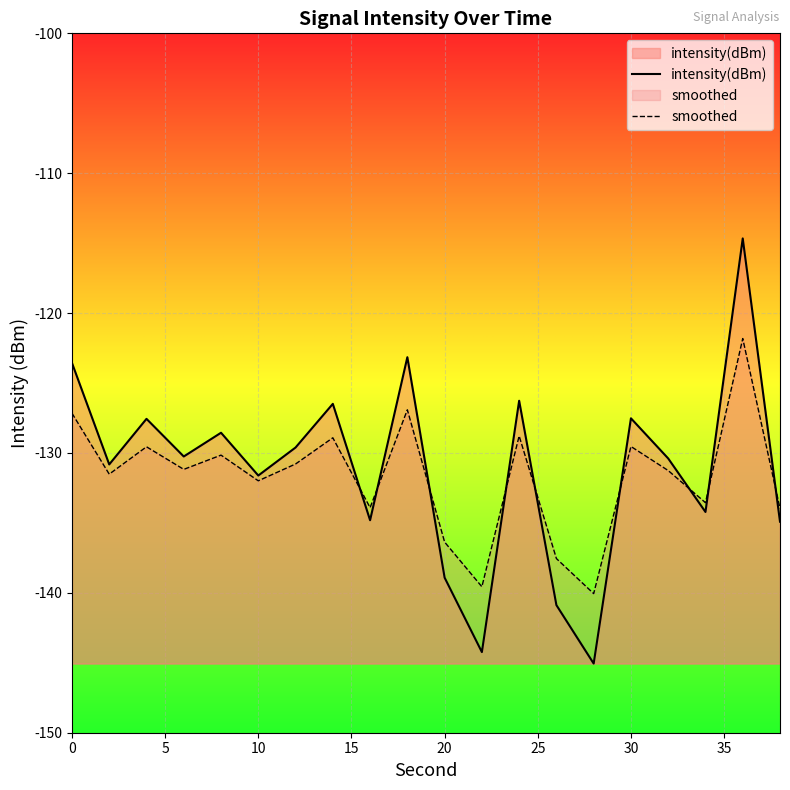

True or false: smoothed has a value of -194.4 at 30.

False